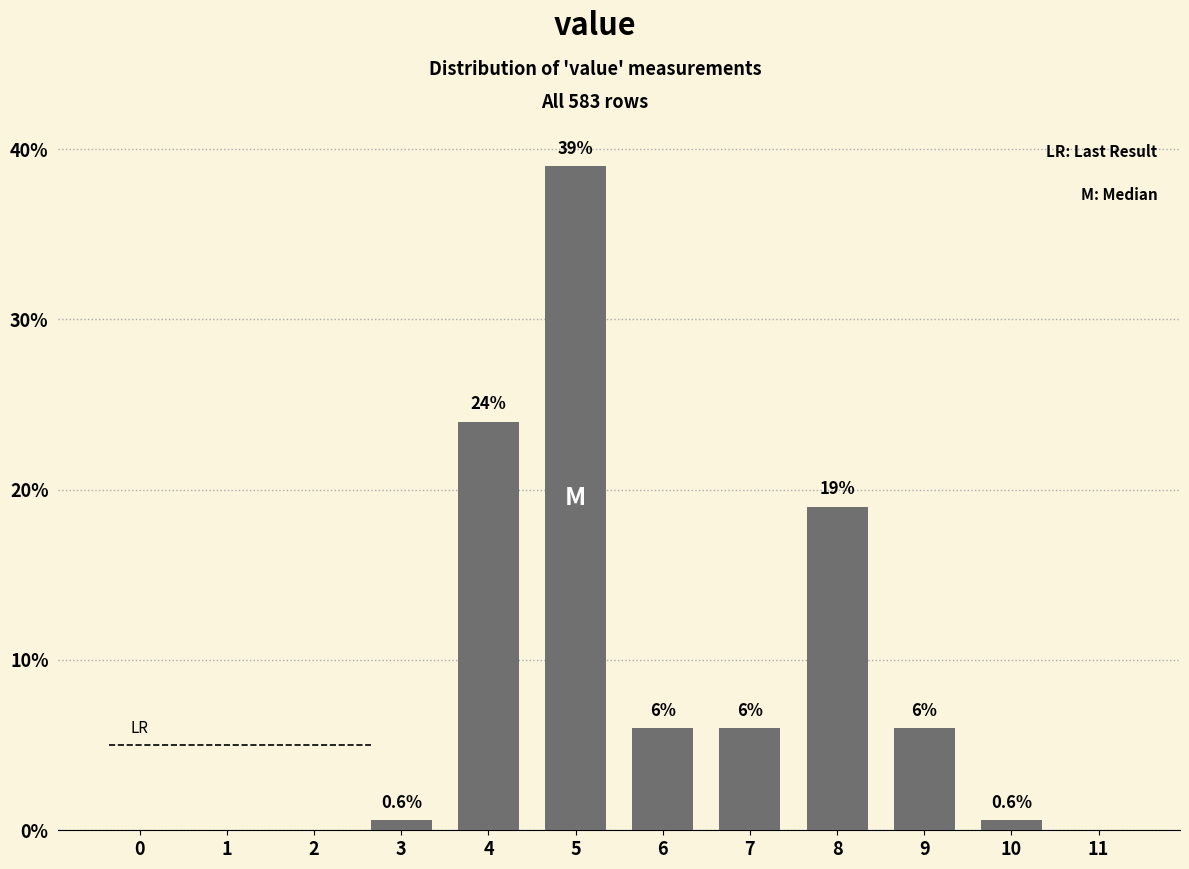

Reading left to right, what are all the values shown in this chart?

0=0.0	1=0.0	2=0.0	3=0.6	4=24.0	5=39.0	6=6.0	7=6.0	8=19.0	9=6.0	10=0.6	11=0.0